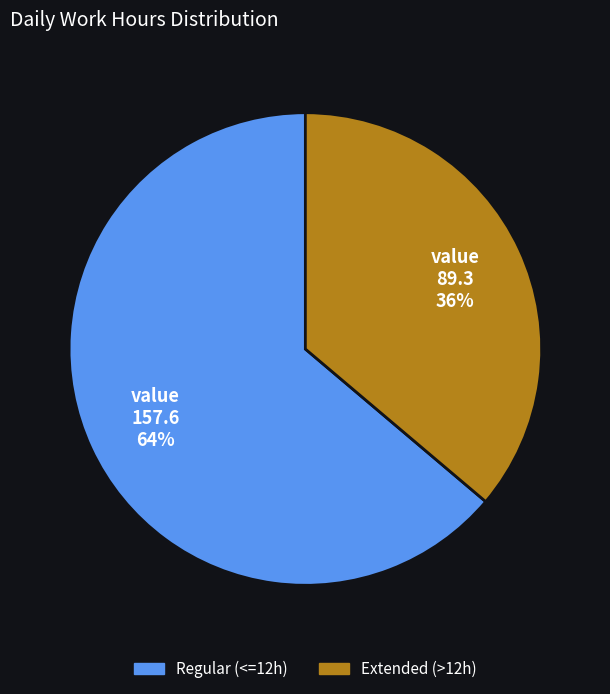

To the nearest percent, what is the difference between the largest and smallest slice percentages?

28%